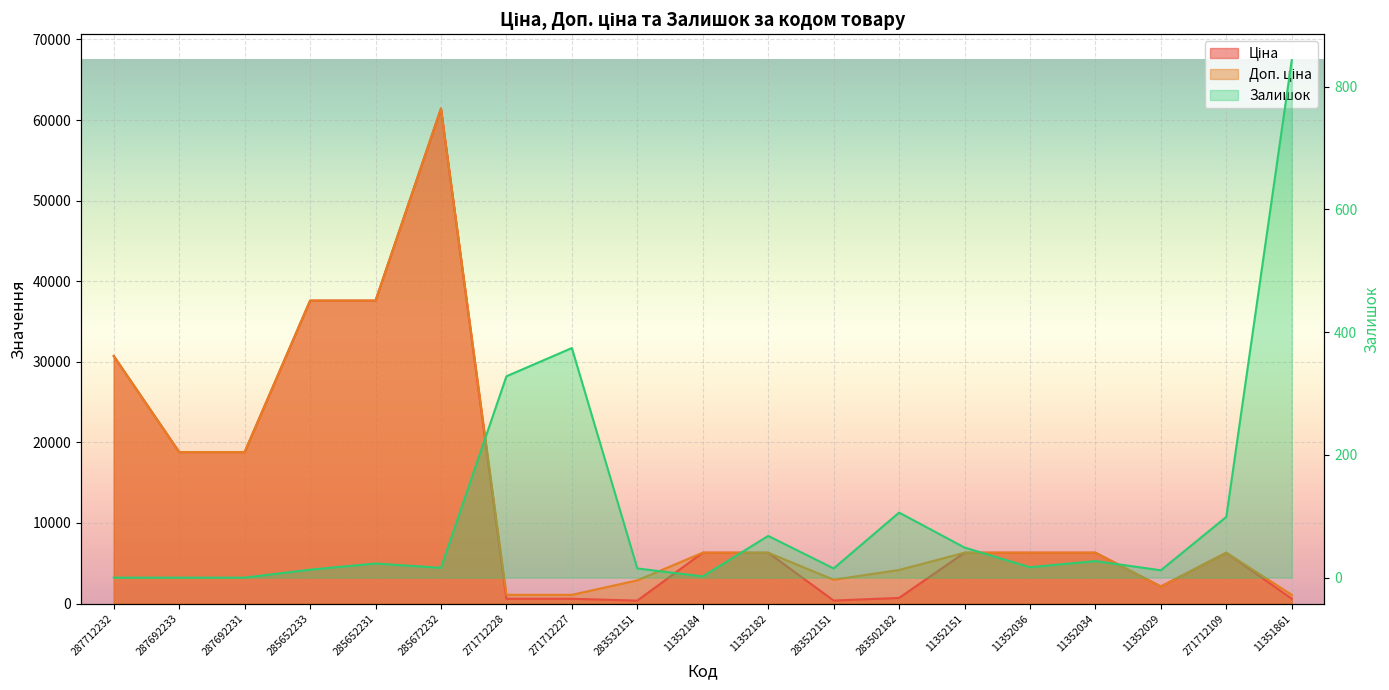

Reading right to left, list all the values displayed in this chart.

Ціна: 11351861=589.9	271712109=6308.8	11352029=2108.4	11352034=6308.8	11352036=6308.8	11352151=6308.8	283502182=694.3	283522151=369.5	11352182=6308.8	11352184=6308.8	283532151=359.9	271712227=589.9	271712228=589.9	285672232=61434.3	285652231=37593.6	285652233=37593.6	287692231=18796.8	287692233=18796.8	287712232=30717.1
Доп. ціна: 11351861=1081.7	271712109=6308.8	11352029=2108.0	11352034=6308.8	11352036=6308.8	11352151=6308.8	283502182=4165.6	283522151=2955.8	11352182=6308.8	11352184=6308.8	283532151=2878.8	271712227=1081.7	271712228=1081.7	285672232=61434.3	285652231=37593.6	285652233=37593.6	287692231=18796.8	287692233=18796.8	287712232=30717.1
Залишок: 11351861=843.0	271712109=99.0	11352029=12.0	11352034=27.0	11352036=17.0	11352151=49.0	283502182=106.0	283522151=15.0	11352182=68.0	11352184=2.0	283532151=15.0	271712227=374.0	271712228=328.0	285672232=16.0	285652231=23.0	285652233=13.0	287692231=0.0	287692233=0.0	287712232=0.0